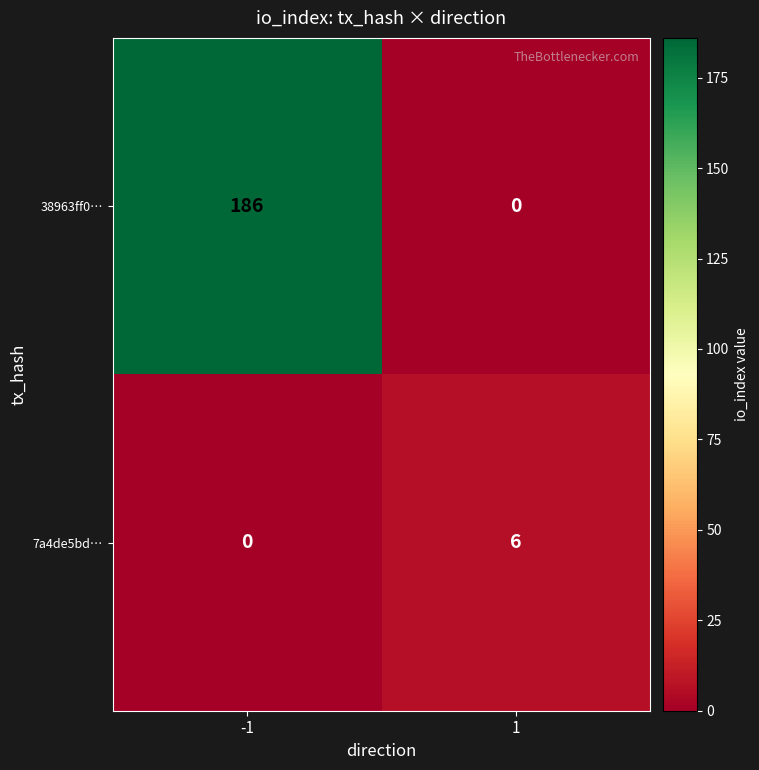

Rank the series at 1 from highest to lowest value.

7a4de5bd…, 38963ff0…